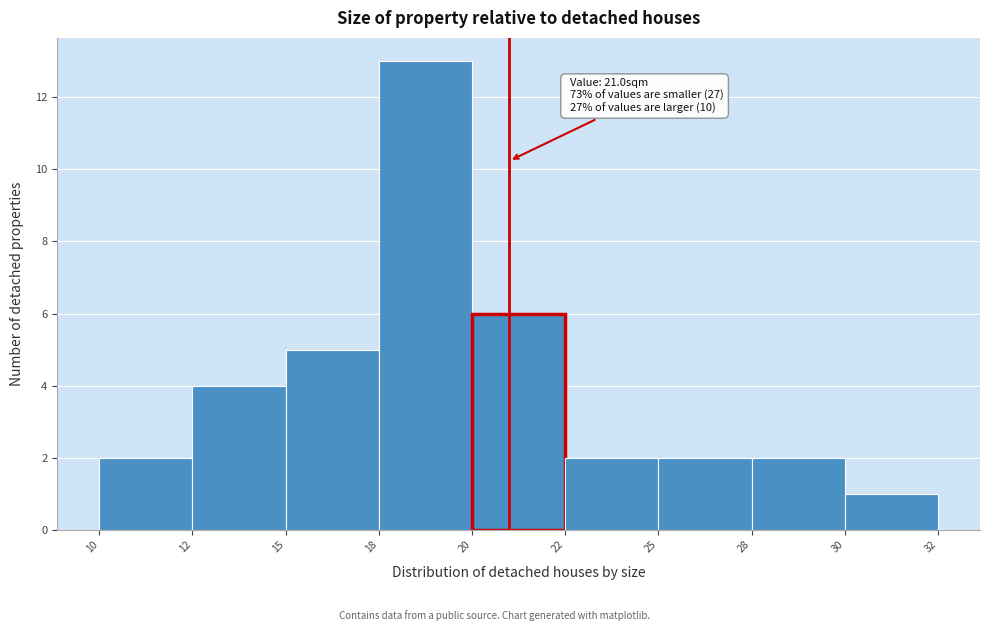

Reading left to right, transcribe all the data shown in this chart.

10=2	12=4	15=5	18=13	20=6	22=2	25=2	28=2	30=1